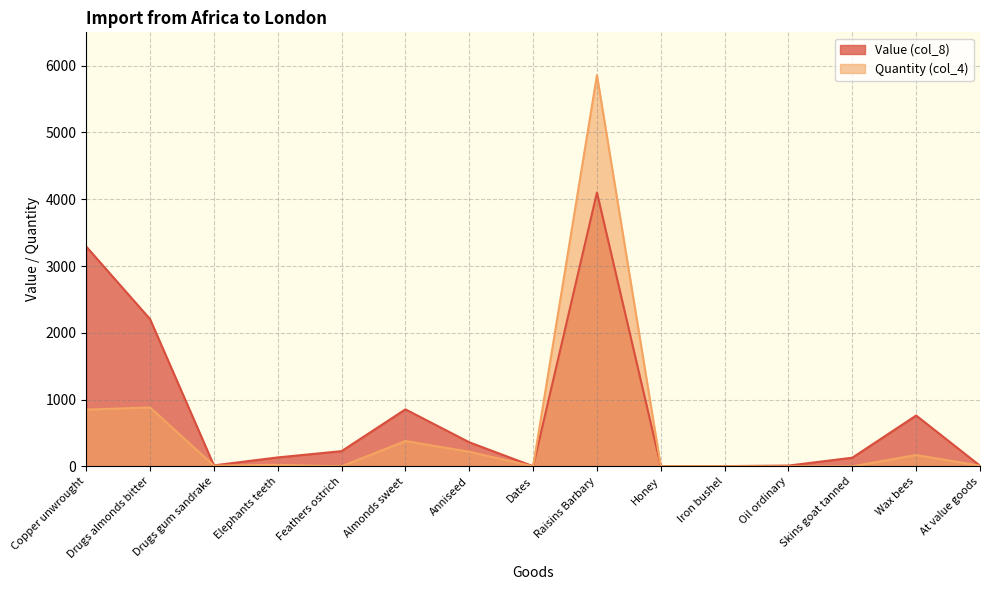

Rank the series by their average value, from highest to lowest.

Value (col_8), Quantity (col_4)